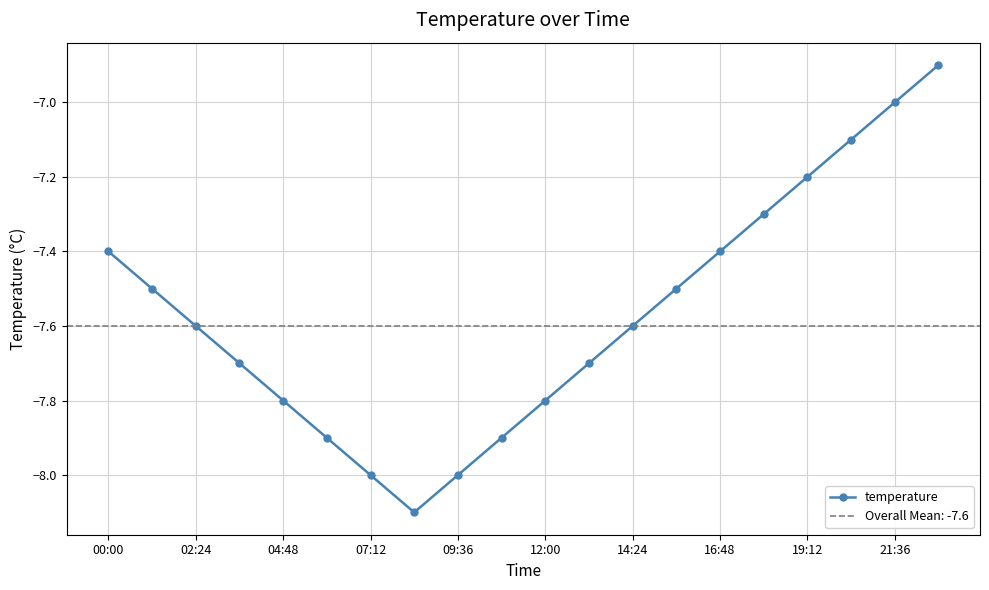

What is the maximum value for temperature?

-6.9